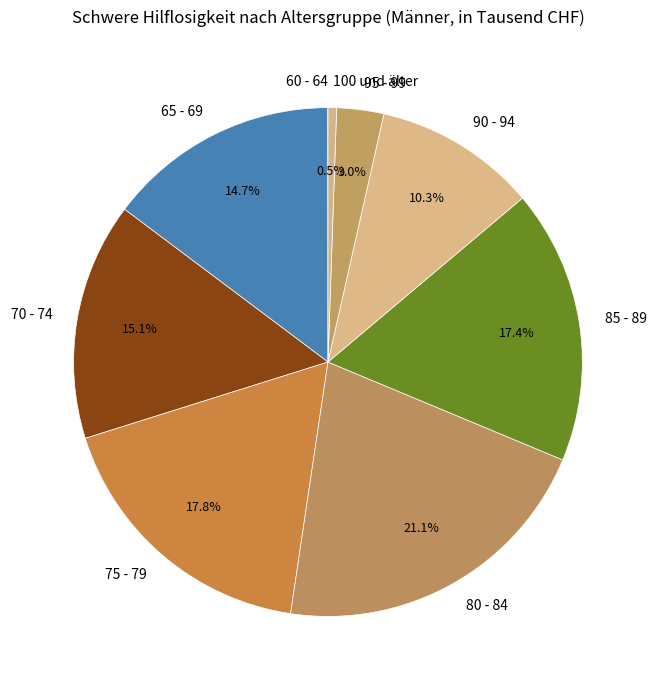

Does 100 und älter account for over 50% of the chart?

No